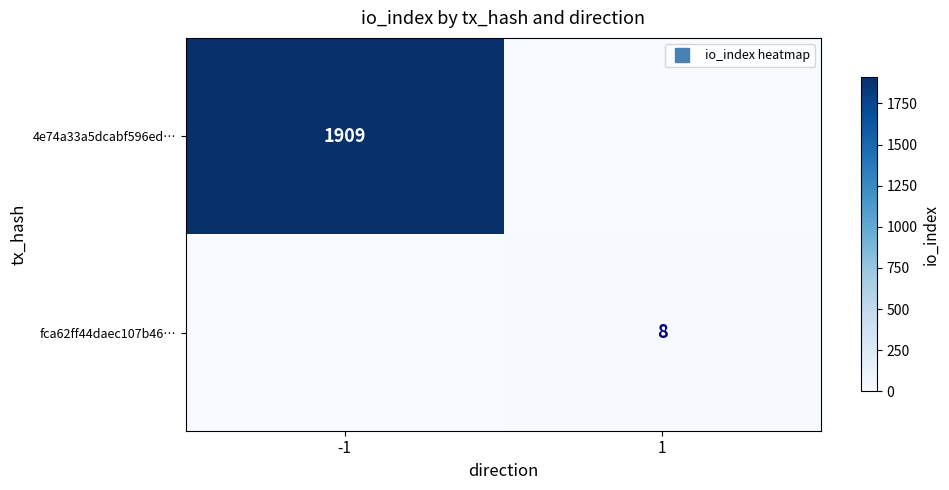

What is the average value of the 4e74a33a5dcabf596ed… series?

954